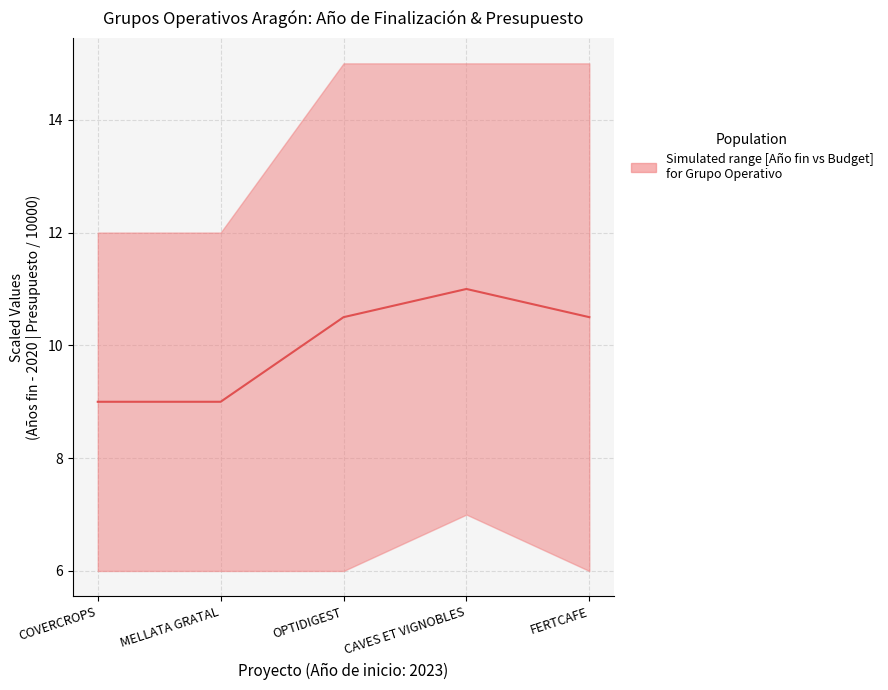

Is it true that the value at OPTIDIGEST is 15.2?

False